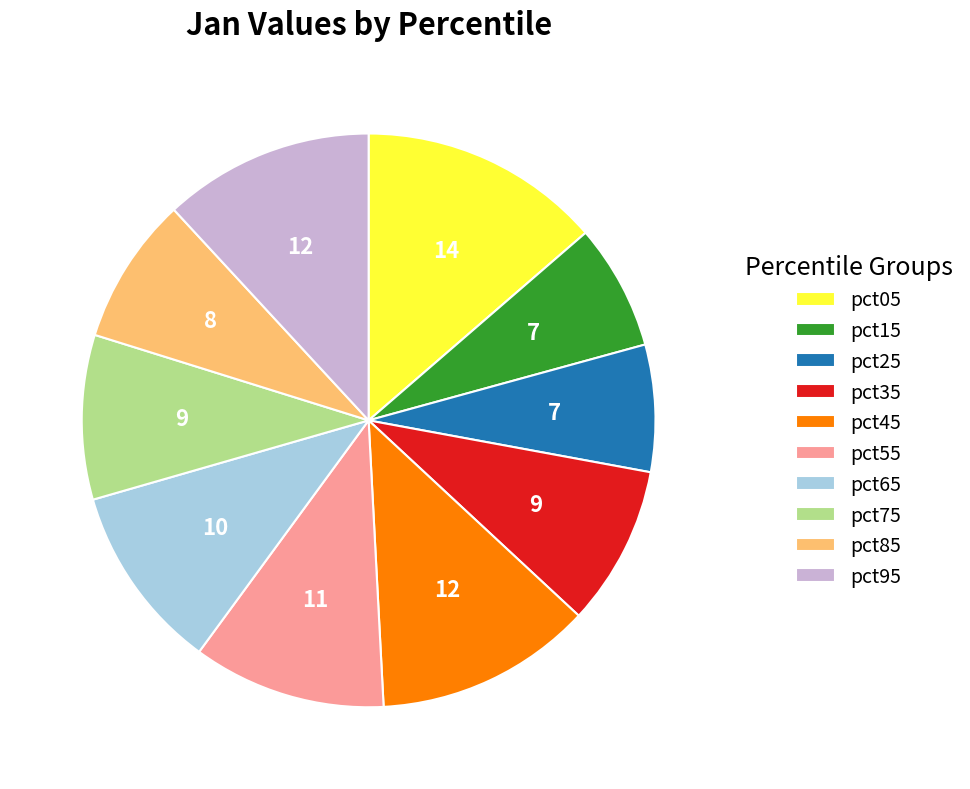

The pct15 slice represents 20% of the pie. True or false?

False